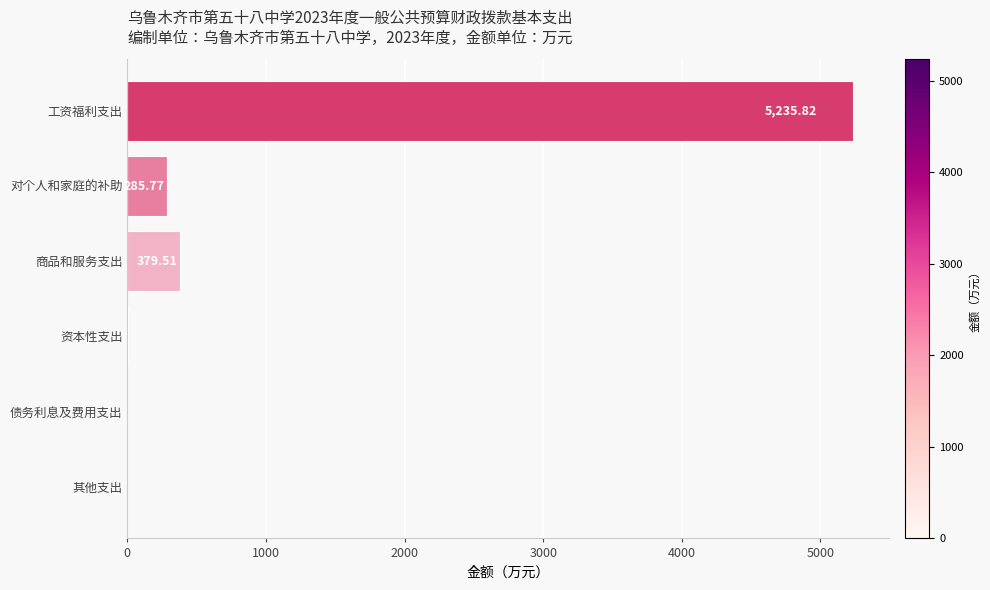

Where is the data nearest to the value 2617?

商品和服务支出